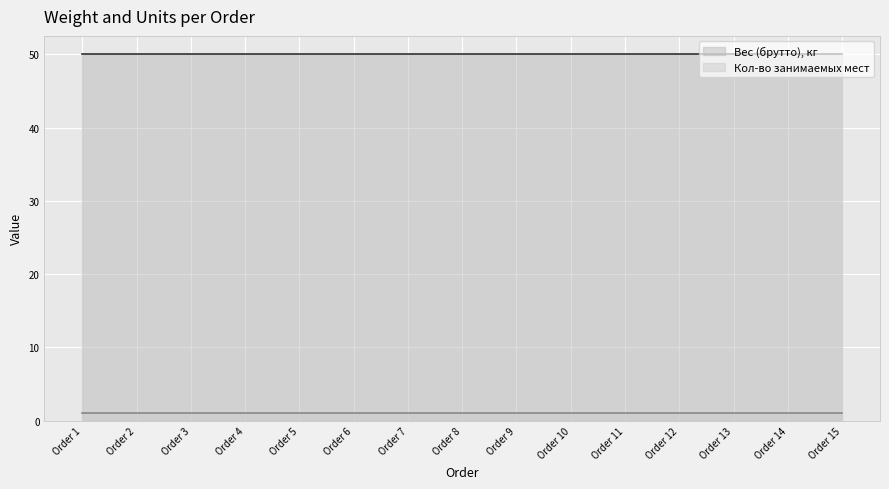

Does the chart display data point markers on the line(s)?

No